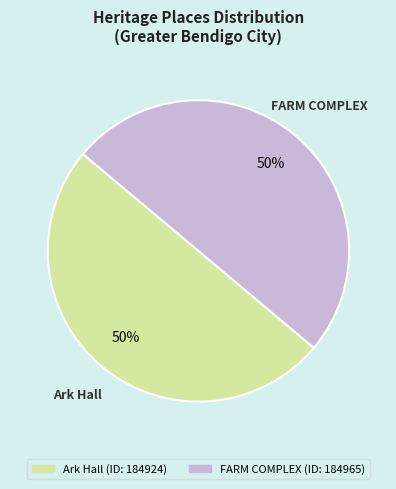

Combined, do Ark Hall and FARM COMPLEX account for over 50%?

Yes